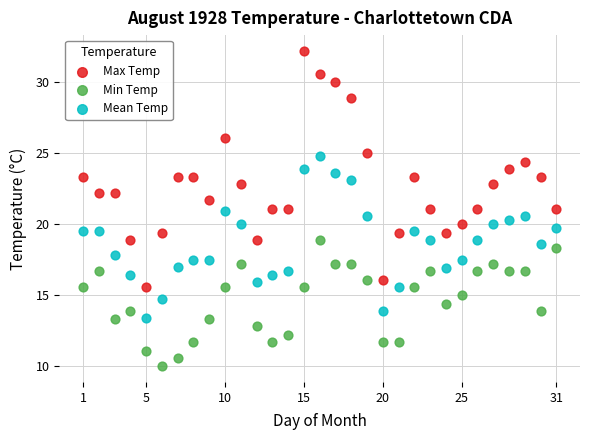

Across all data points, what is the range of X values (max minus min)?

30.0